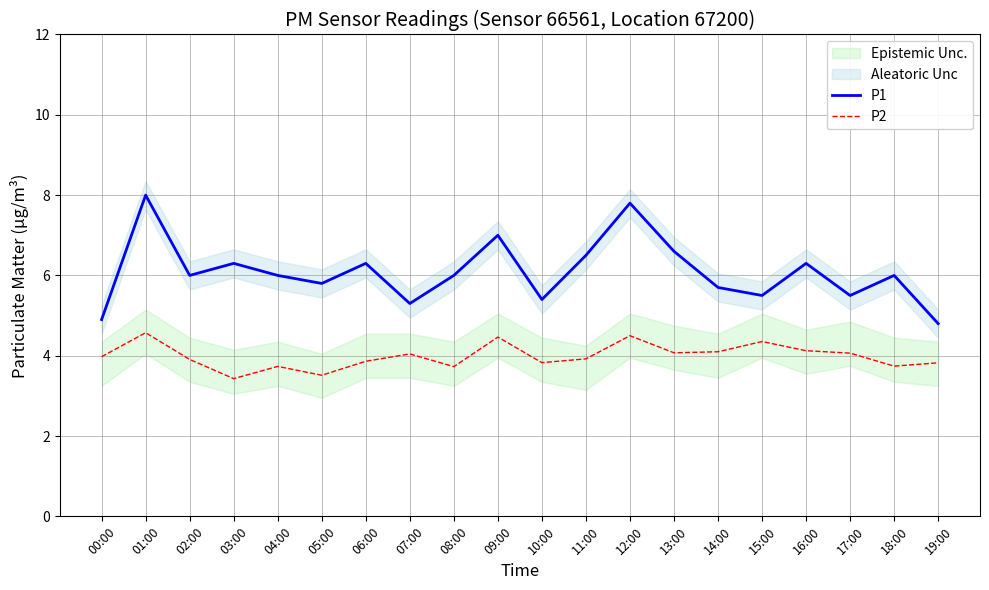

What is the difference between the P1 values at 07:00 and 03:00?

1.0